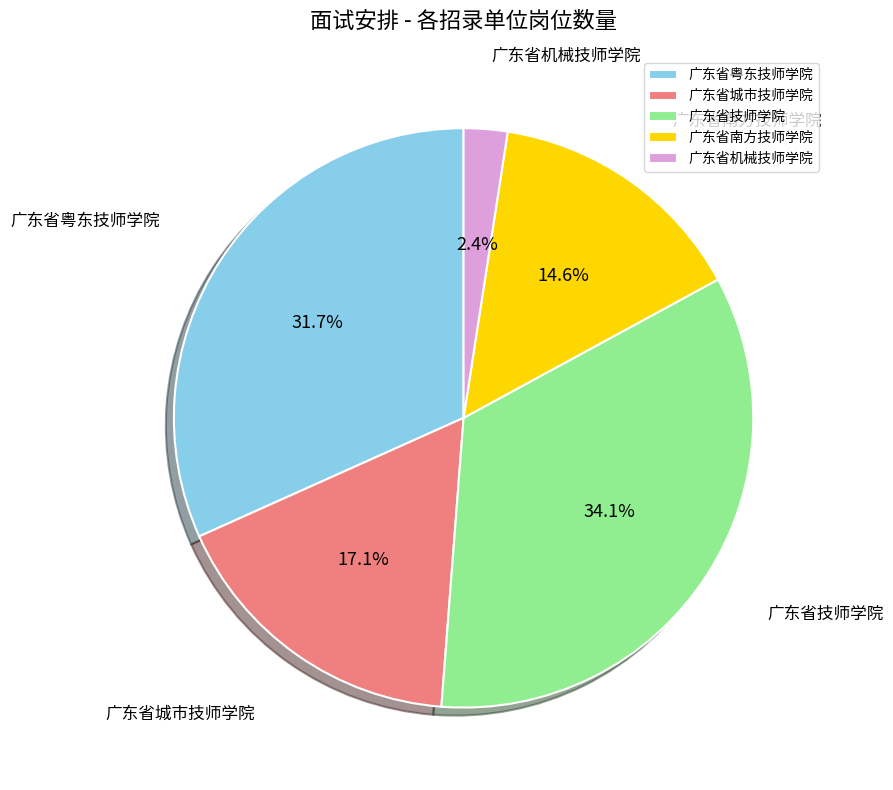

Approximately how many times larger is the value at 广东省城市技师学院 compared to 广东省技师学院?

0.5